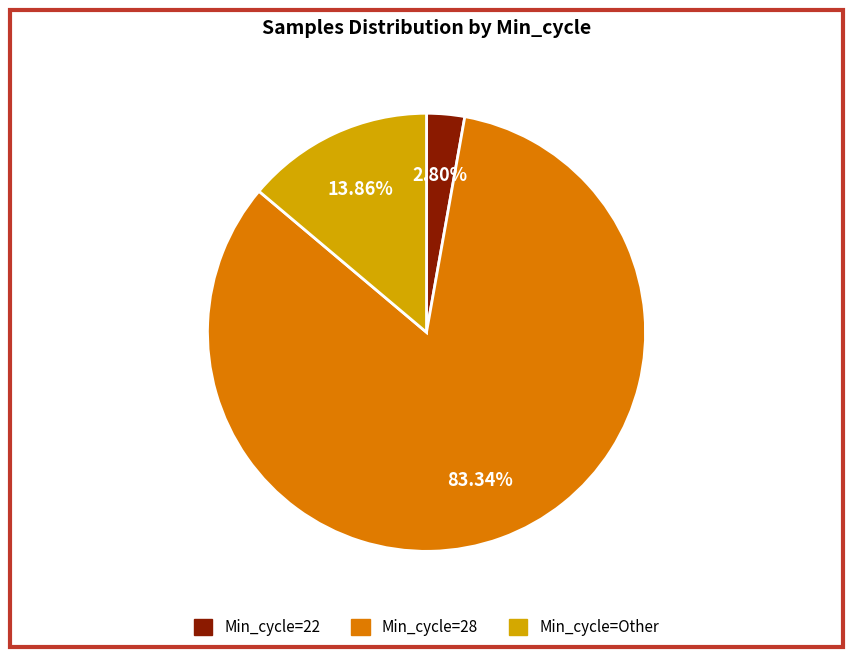

Does any single category account for the majority?

Yes